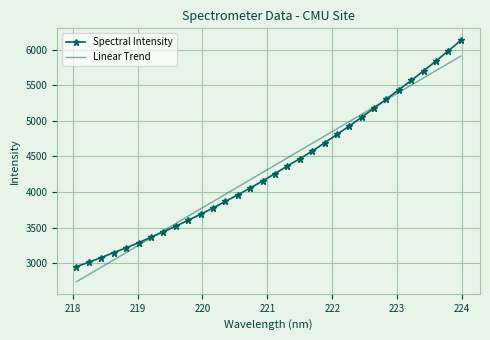

What are all the series names shown in the legend?

Spectral Intensity, Linear Trend